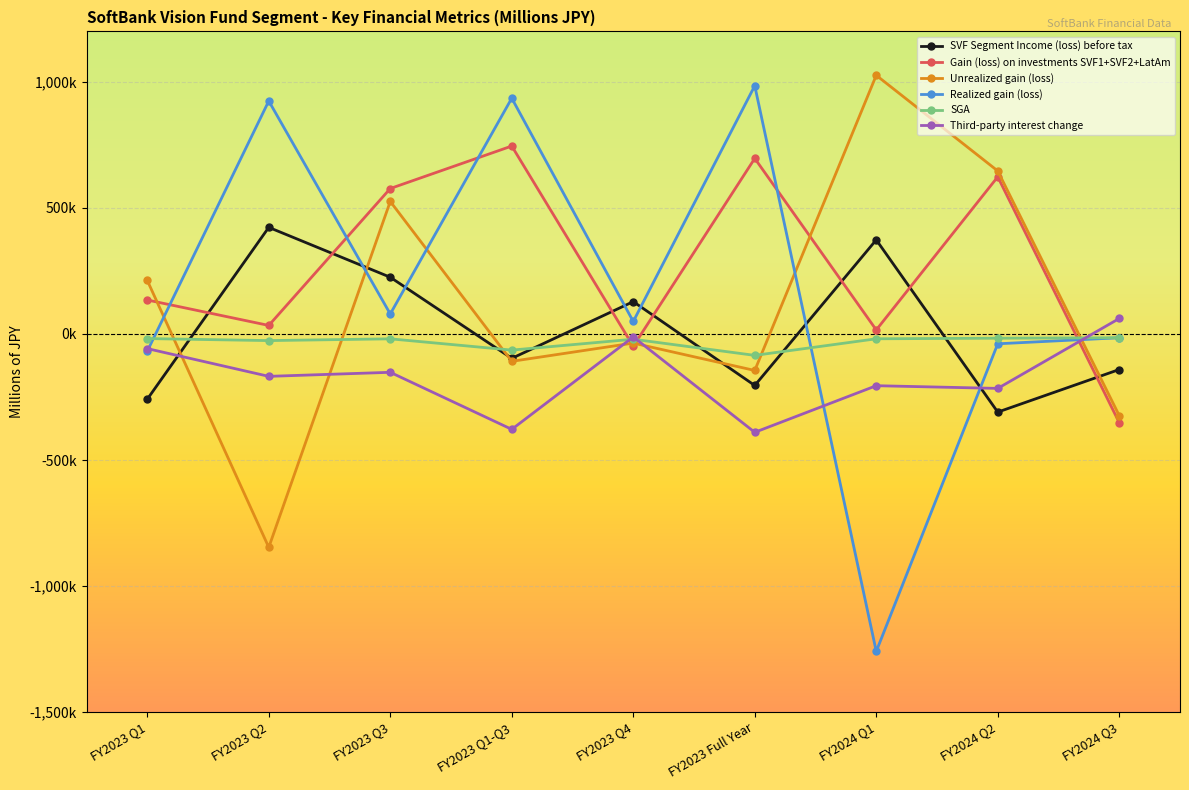

Which series has the widest spread of values?

Realized gain (loss)